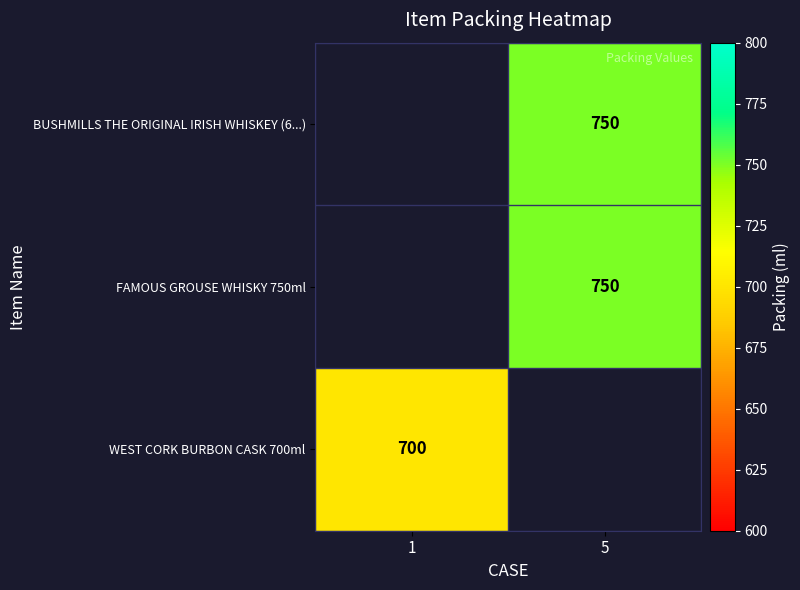

The WEST CORK BURBON CASK 700ml series shows 700 at 1. True or false?

True